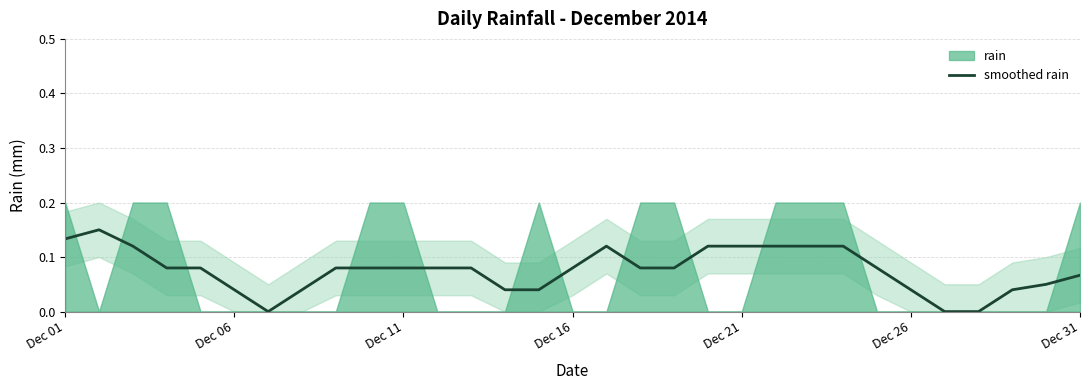

What is the difference between the maximum and second lowest values?

0.2